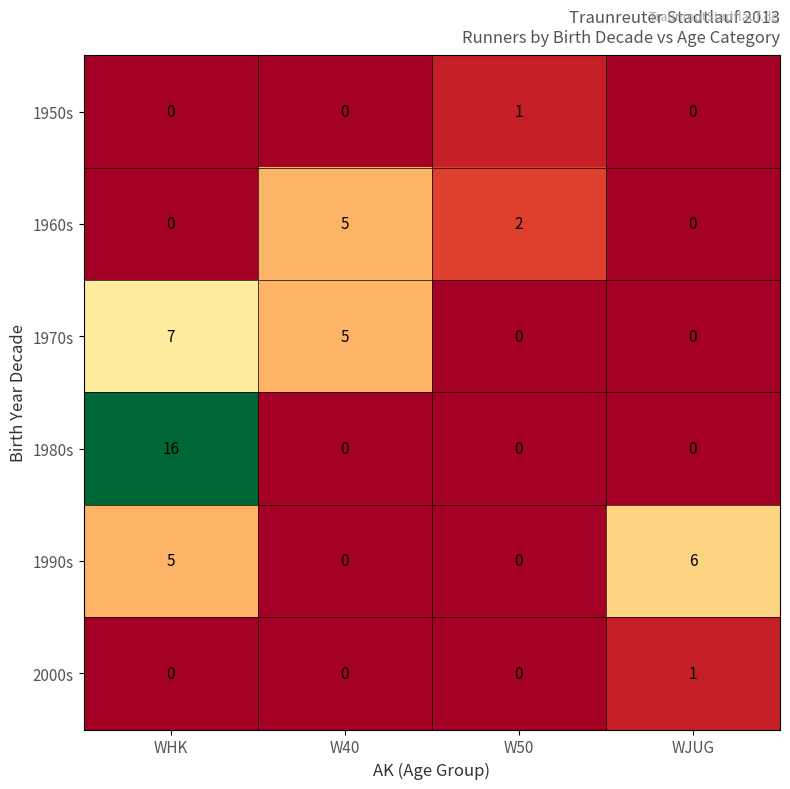

Reading right to left, list all the values displayed in this chart.

1950s: WJUG=0	W50=1	W40=0	WHK=0
1960s: WJUG=0	W50=2	W40=5	WHK=0
1970s: WJUG=0	W50=0	W40=5	WHK=7
1980s: WJUG=0	W50=0	W40=0	WHK=16
1990s: WJUG=6	W50=0	W40=0	WHK=5
2000s: WJUG=1	W50=0	W40=0	WHK=0